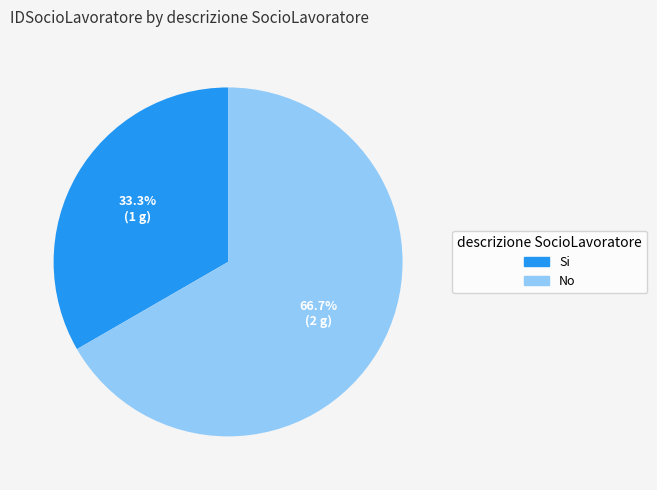

To the nearest percent, what portion does Si represent?

33%